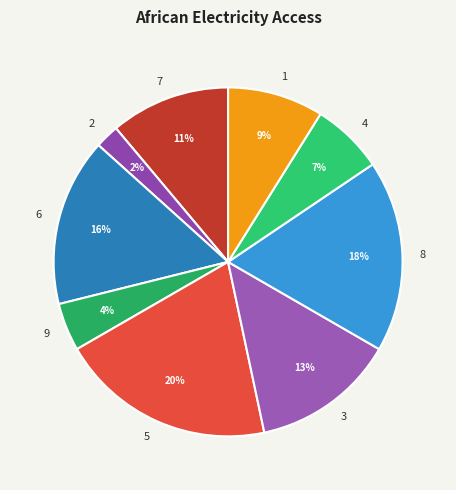

Is it true that 3 is 7% of the pie?

False